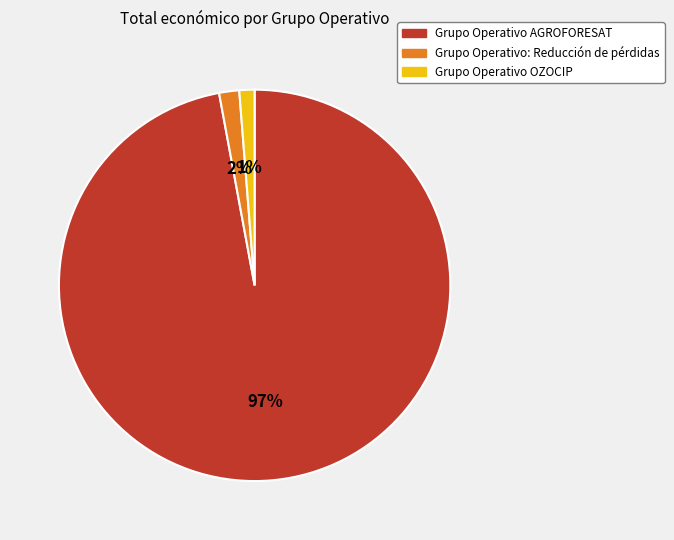

What is the majority slice?

Grupo Operativo AGROFORESAT